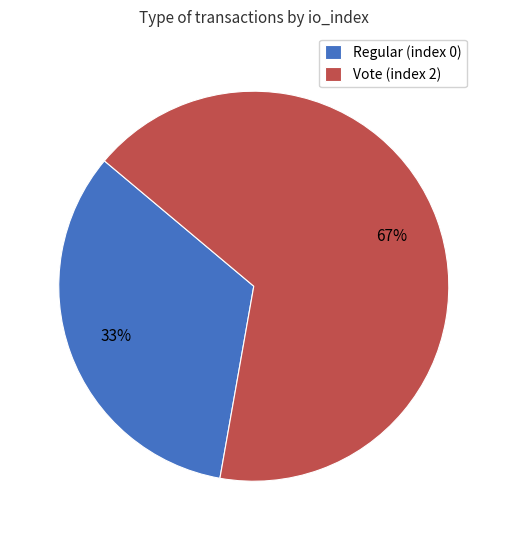

How many segments does this pie chart have?

2